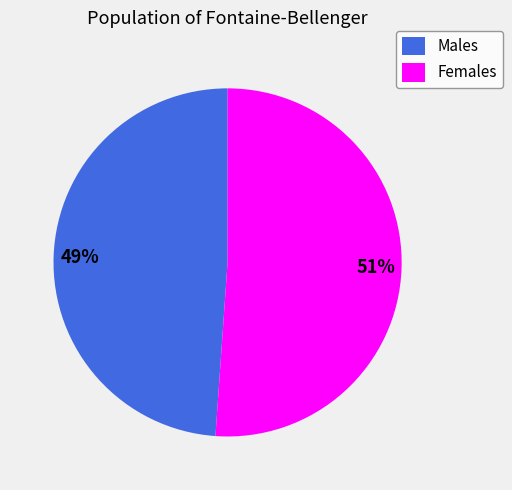

Combined, do Females and Males account for over 50%?

Yes